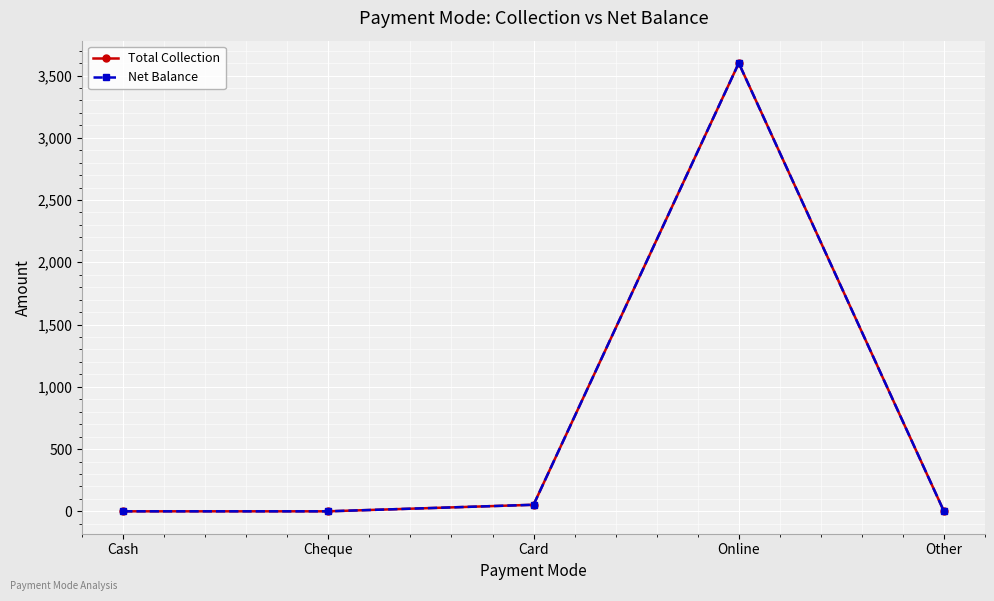

Which series changed the most between Online and Other?

Total Collection